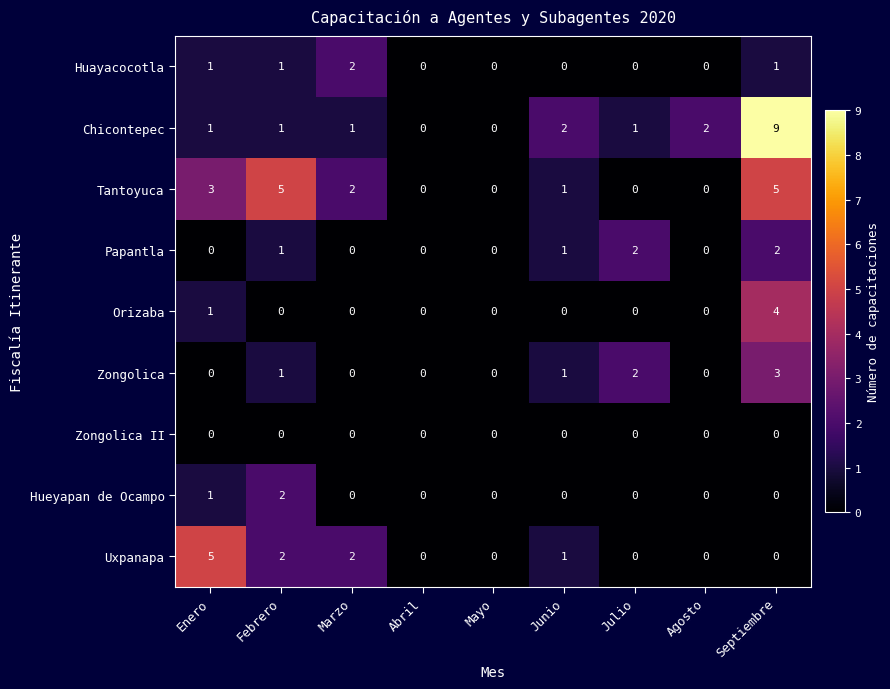

Is it true that Zongolica II equals 0 at Febrero?

True